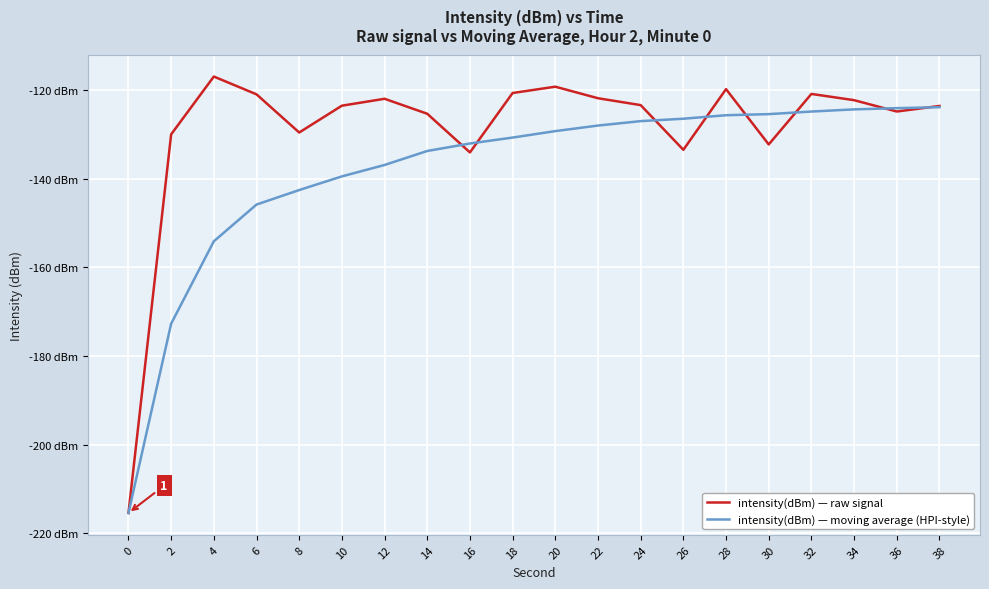

In intensity(dBm) — raw signal, how many points are higher than both neighbors (excluding endpoints)?

5